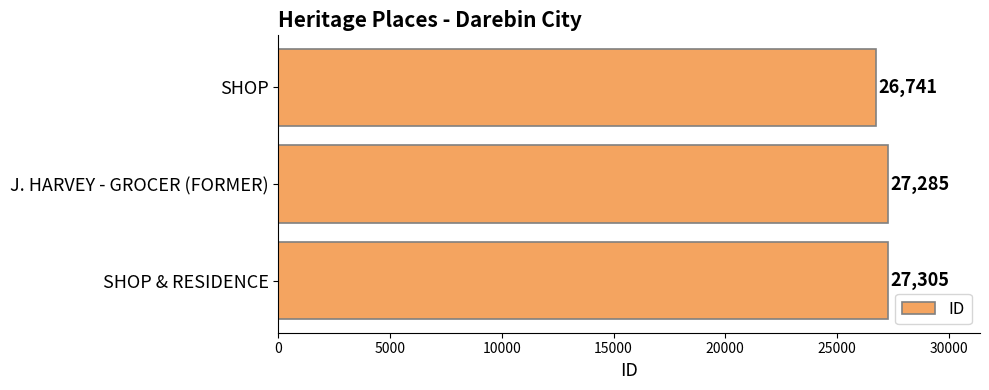

What is the change in value from J. HARVEY - GROCER (FORMER) to SHOP & RESIDENCE?

+20